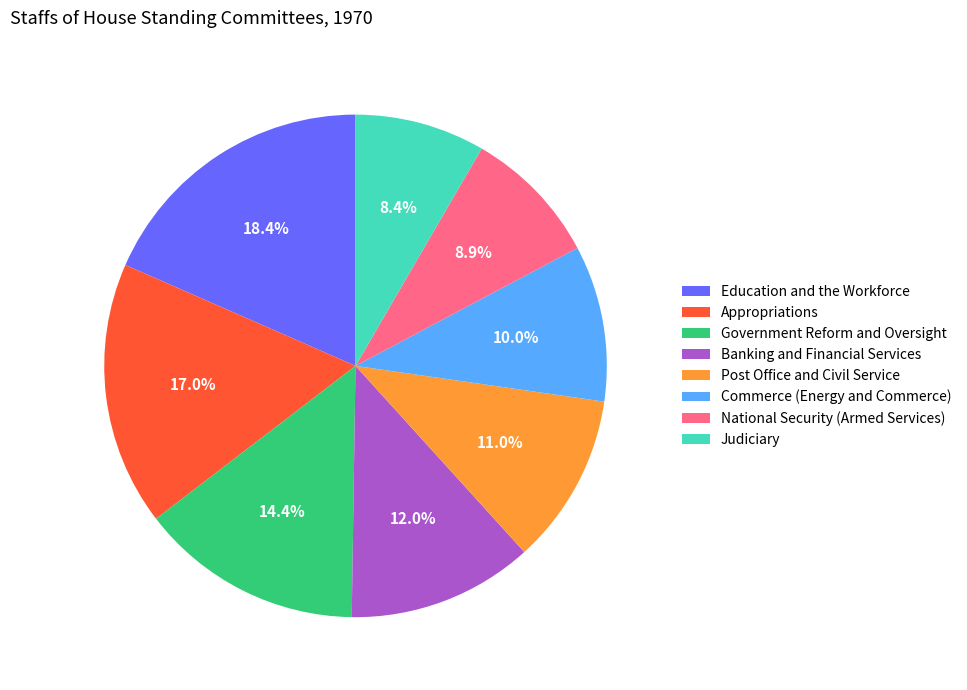

What portion of the pie excludes Commerce (Energy and Commerce)?

90.0%